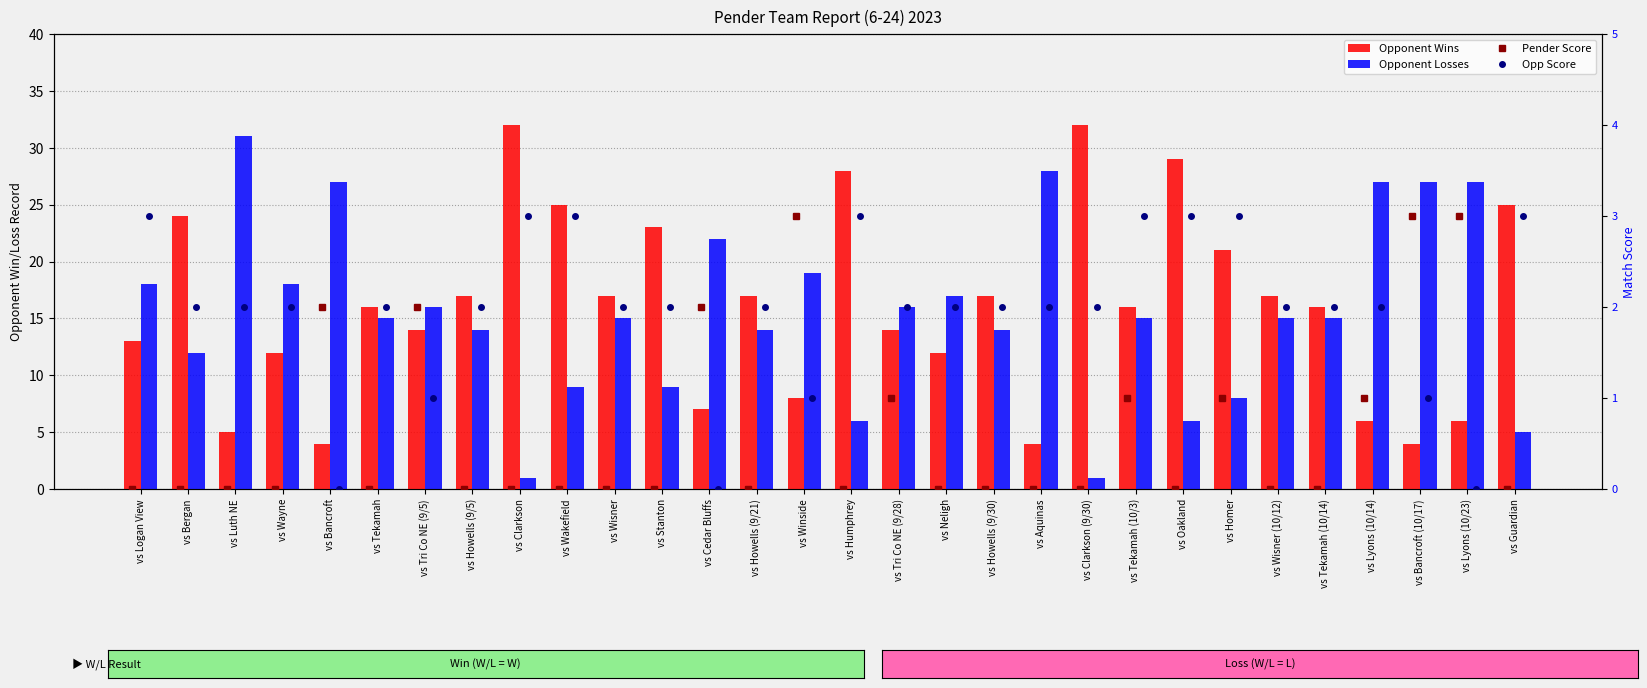

At vs Tri Co NE (9/28), list the series in order from smallest to largest.

Pender Score, Opp Score, Opponent Wins, Opponent Losses